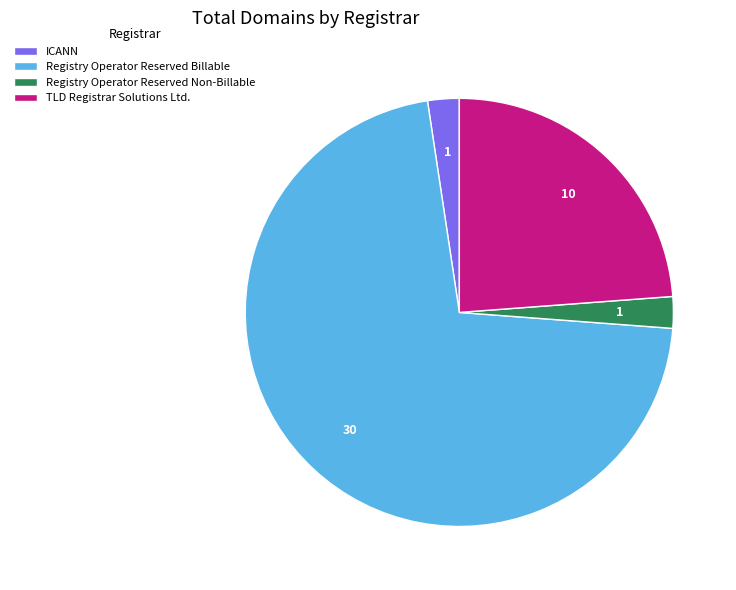

Does Registry Operator Reserved Non-Billable account for over 50% of the chart?

No